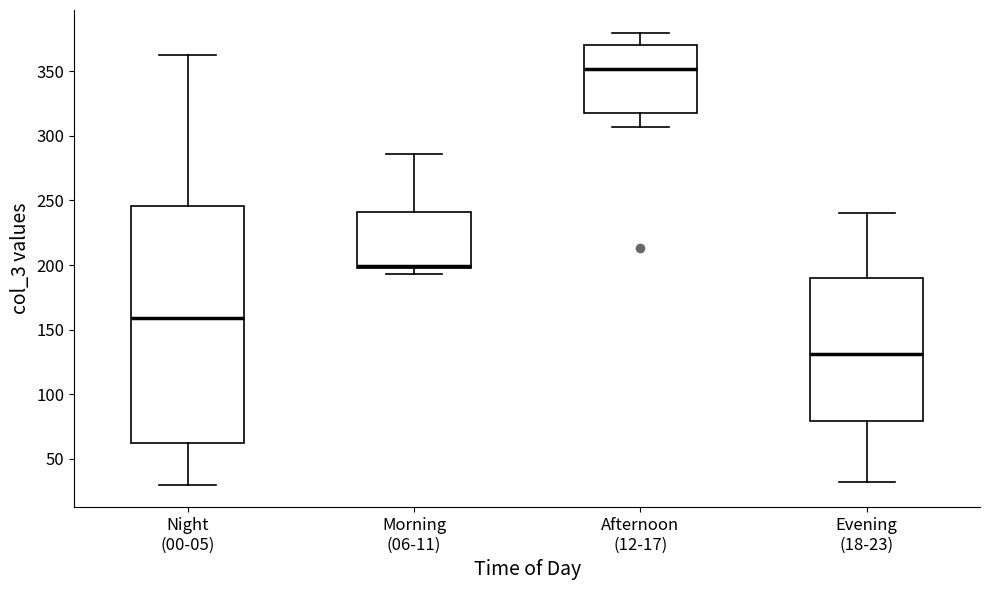

Reading left to right, read every box against the y-axis: the position of its median line, the range the box covers, and the ends of its whiskers. The values are not printed on the chart, so give them approximately, as read against the axis.

Night (00-05): median 160, box 60 to 245, whiskers 30 to 365
Morning (06-11): median 200 (drawn on the box's lower edge), box 200 to 240, whiskers 195 to 285
Afternoon (12-17): median 350, box 320 to 370, whiskers 305 to 380
Evening (18-23): median 130, box 80 to 190, whiskers 30 to 240